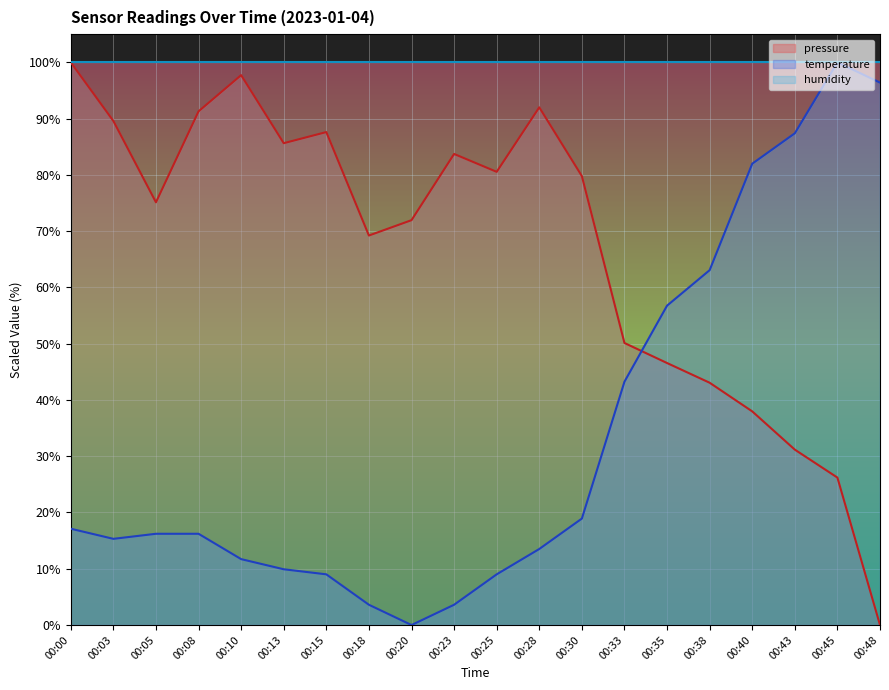

What is the value of the pressure point at the 12th from the left?

92.0